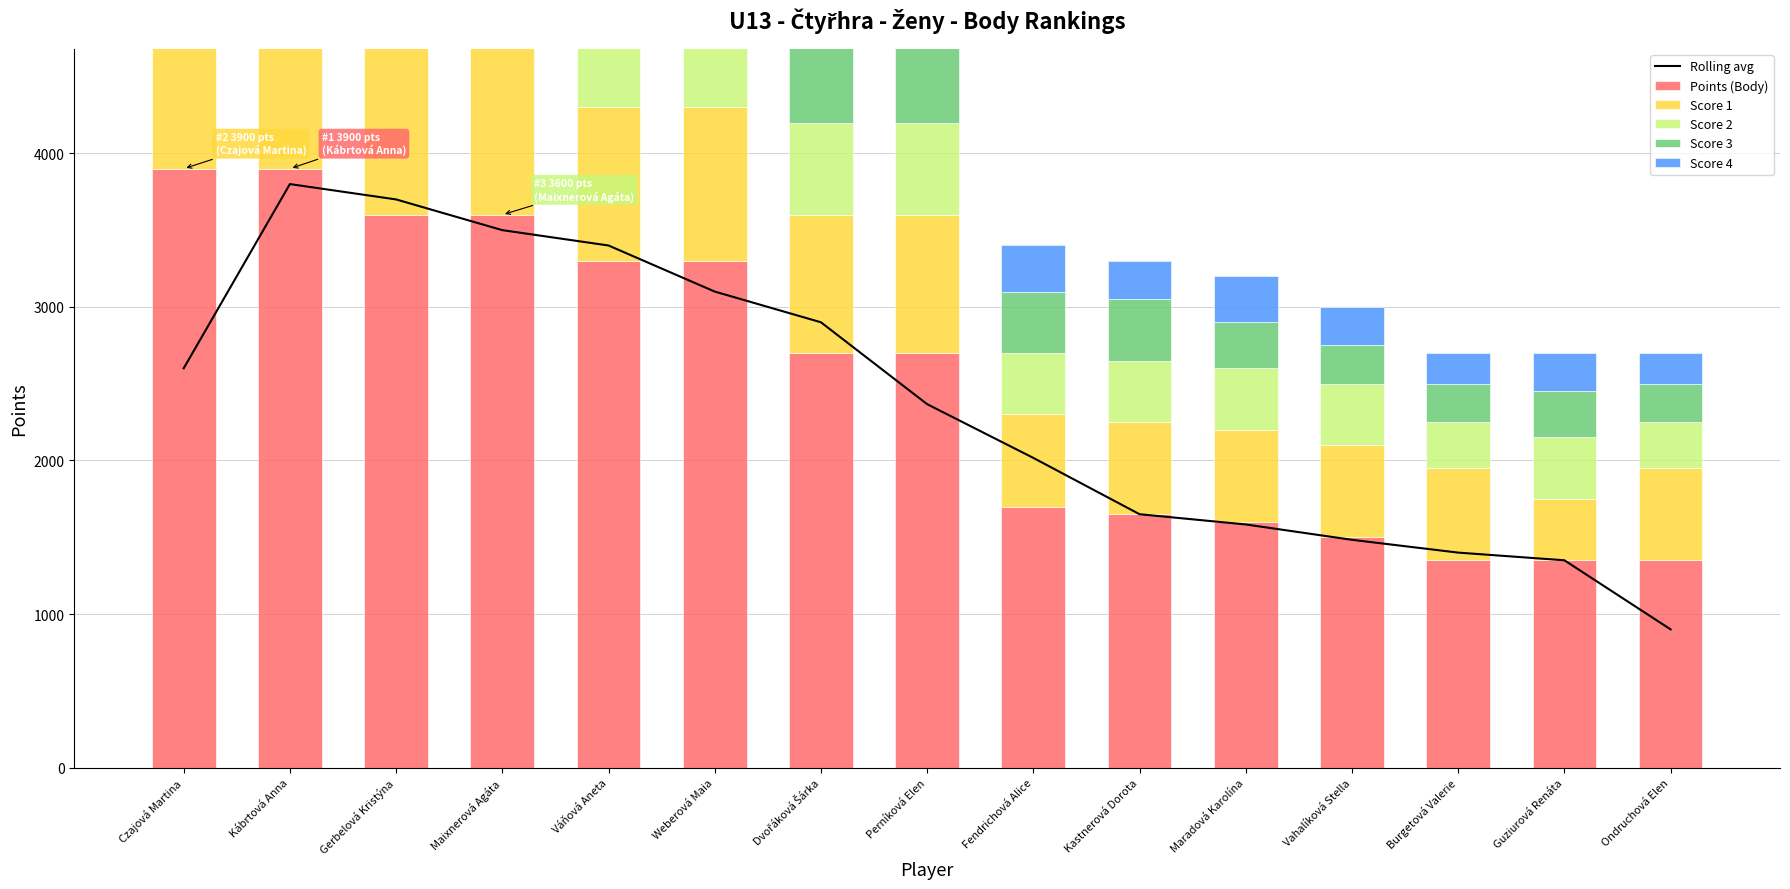

What is the difference between the Rolling avg values at Burgetová Valerie and Guziurová Renáta?

50.0